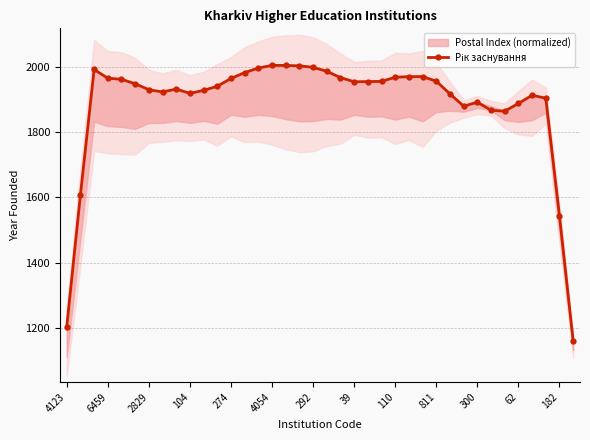

Count the number of values greater than 1954.

19